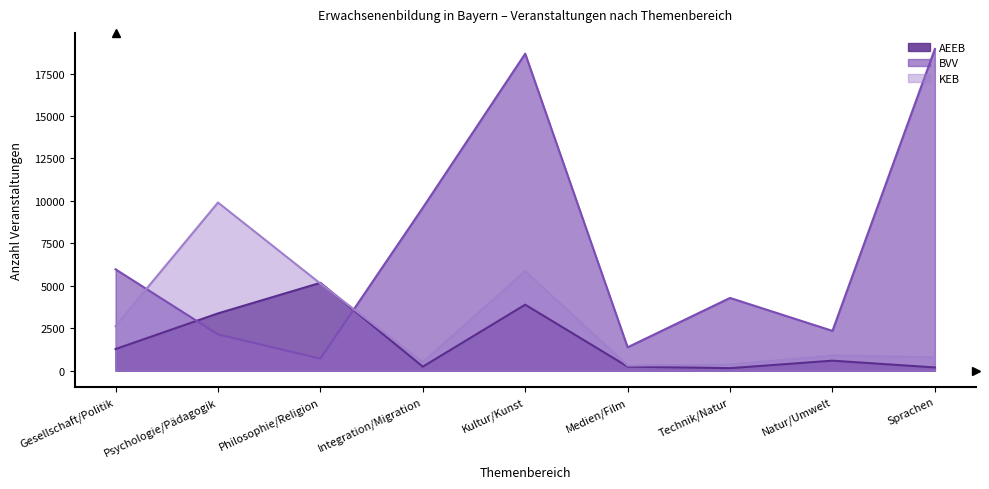

Is the value of AEEB at Kultur/Kunst greater than the value of BVV at Gesellschaft/Politik?

No